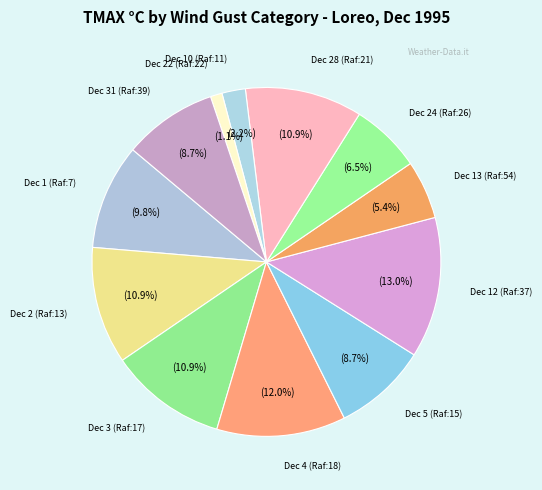

Which category has the biggest portion of the pie?

Dec 12 (Raf:37)